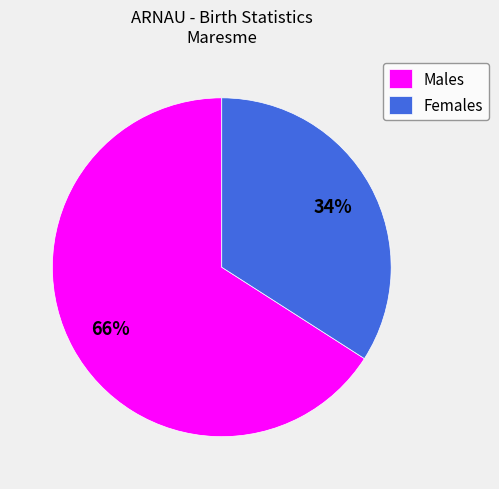

Approximately how many times larger is the value at Males compared to Females?

1.9